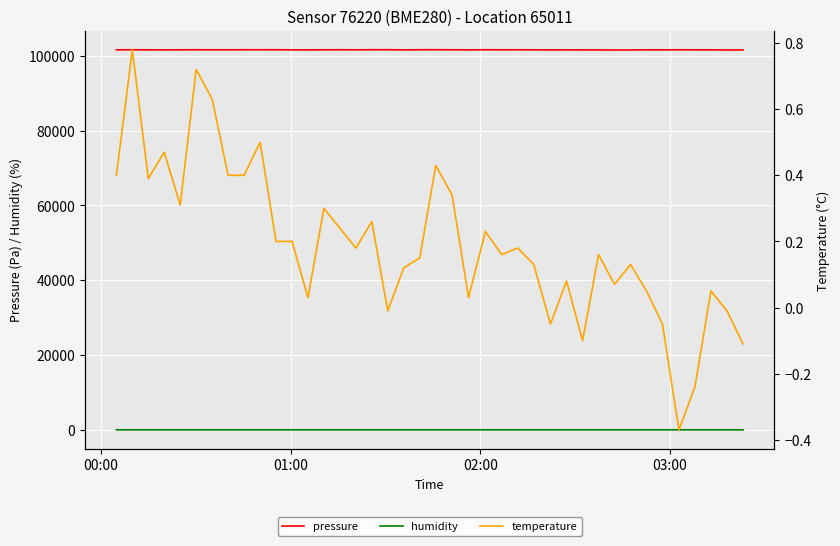

Which series has the widest spread of values?

pressure